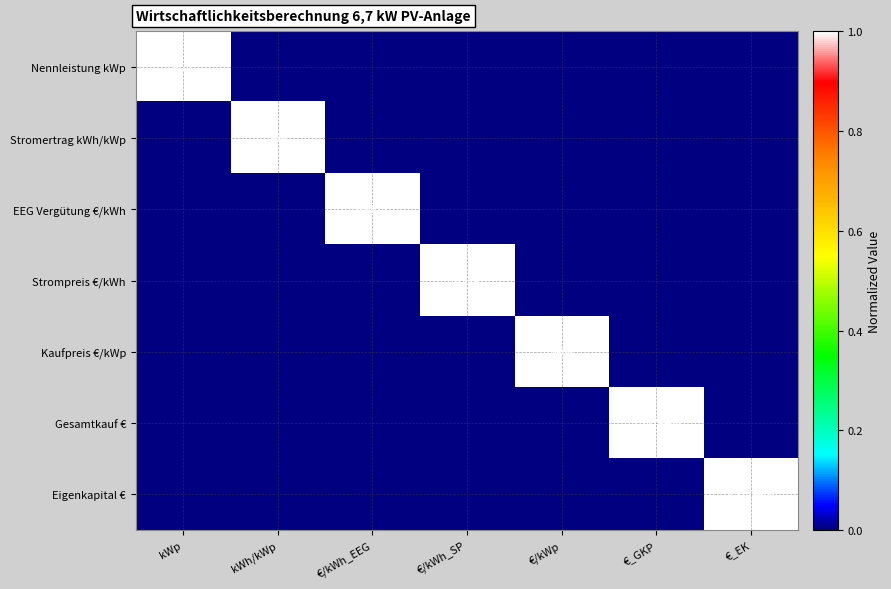

True or false: Stromertrag kWh/kWp has a value of 1 at €/kWh_EEG.

False